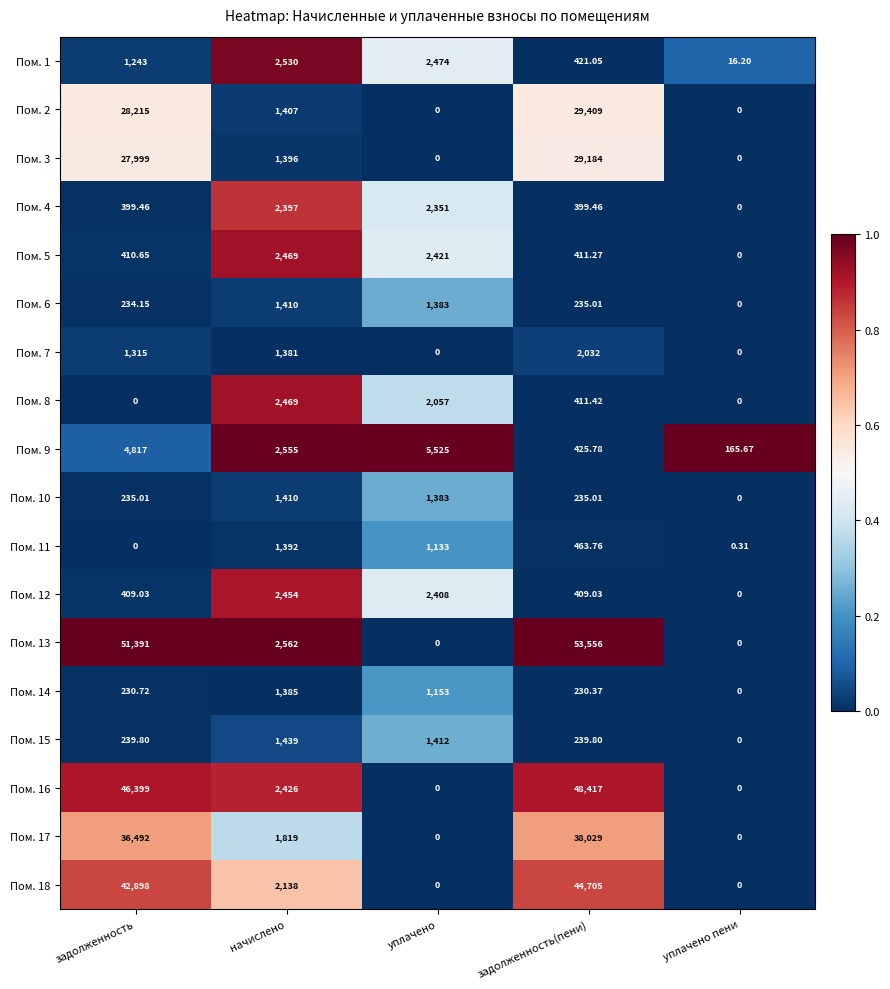

At which label does Пом. 15 reach its minimum?

уплачено пени